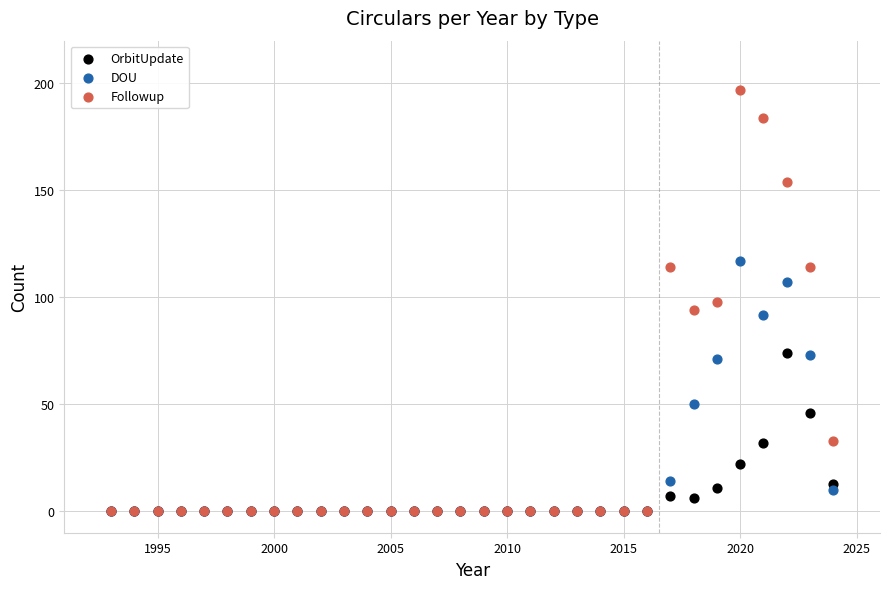

Which series has the largest Y range (max minus min)?

Followup